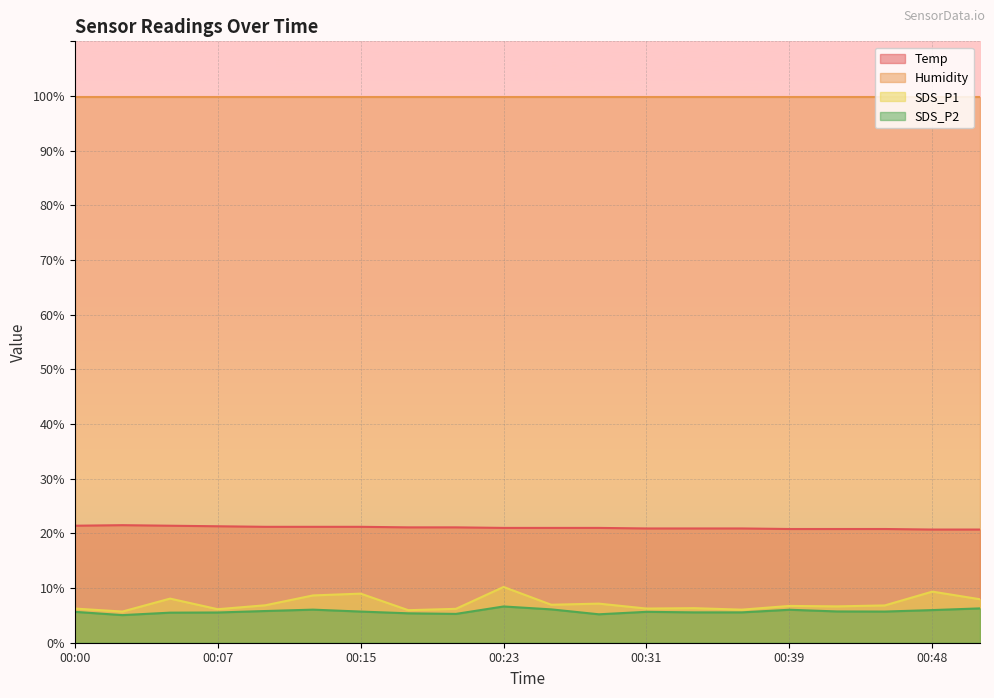

Which series has the largest range (max minus min)?

SDS_P1